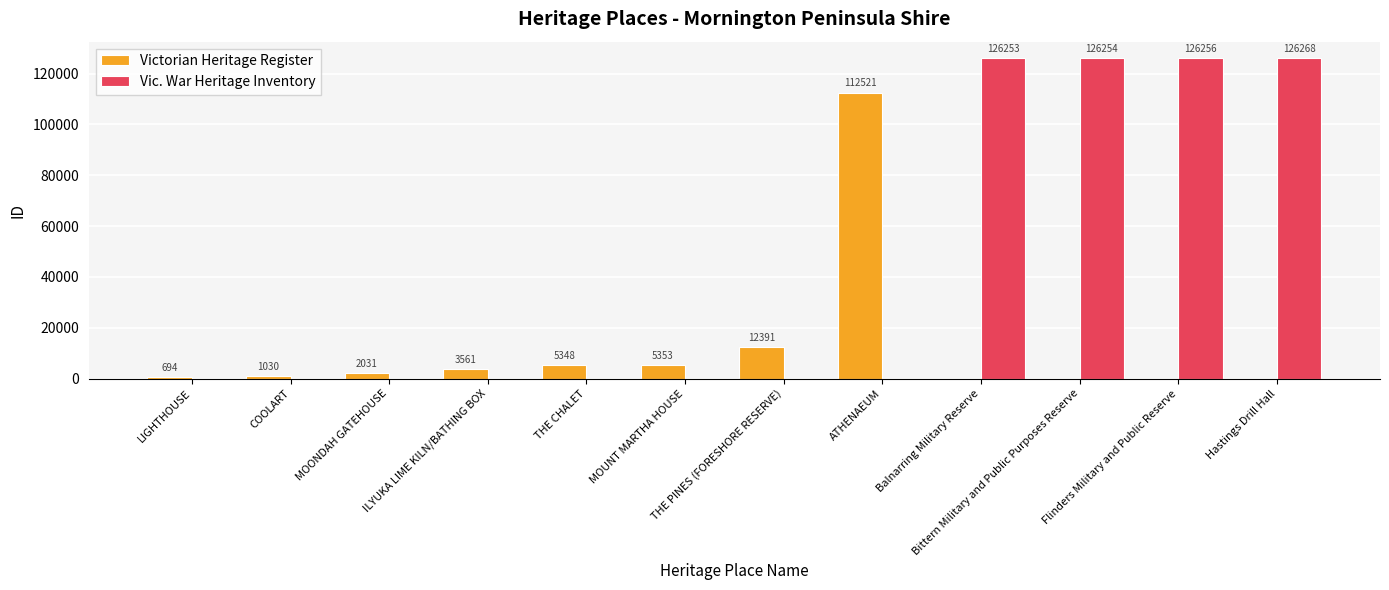

At which label is Victorian Heritage Register closest to 56260?

THE PINES (FORESHORE RESERVE)